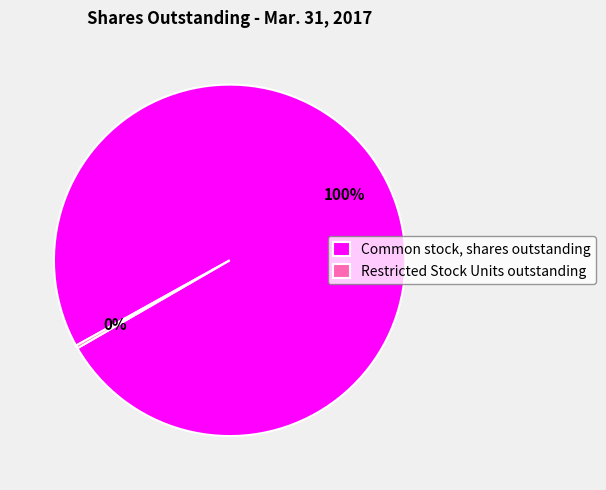

Which category has the biggest portion of the pie?

Common stock, shares outstanding